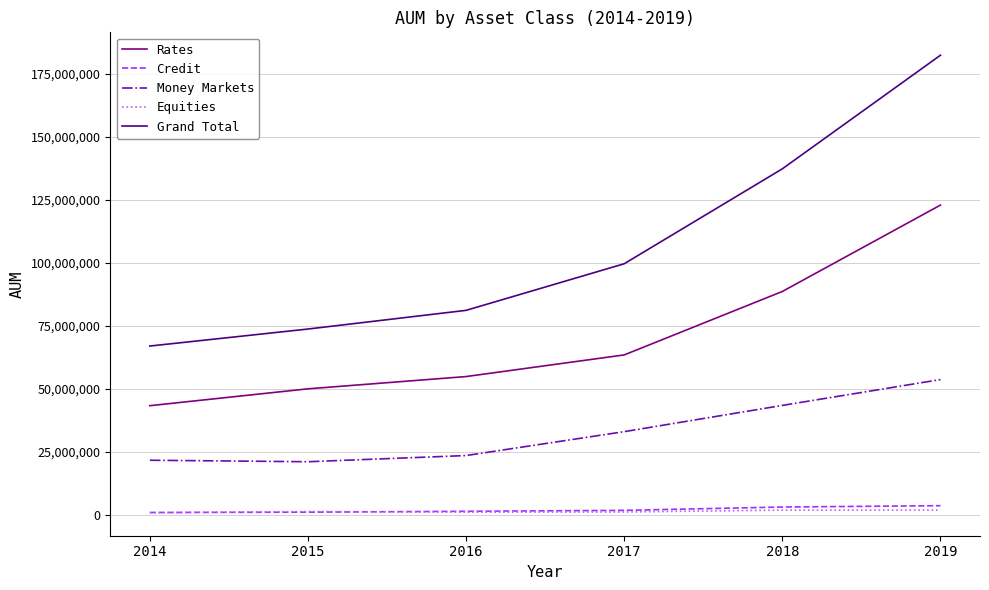

True or false: Credit and Money Markets intersect in this chart.

False